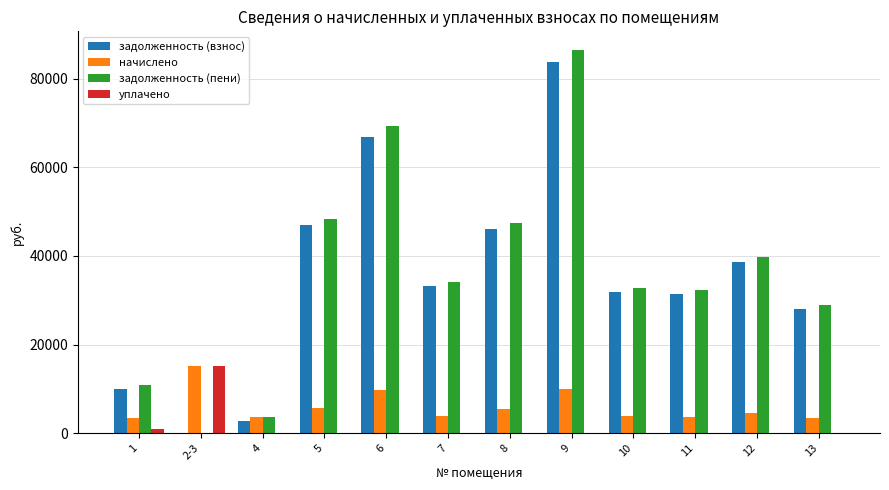

How many data points in уплачено are above 0?

2